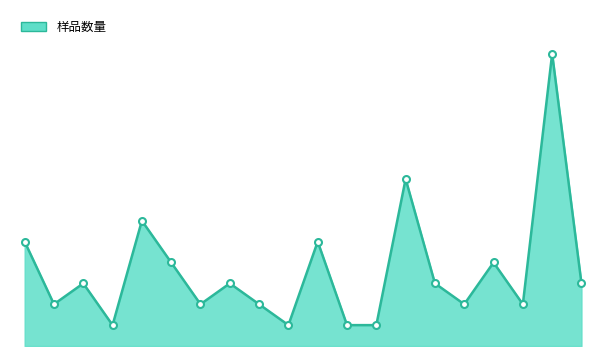

Does the chart display data point markers on the line(s)?

Yes